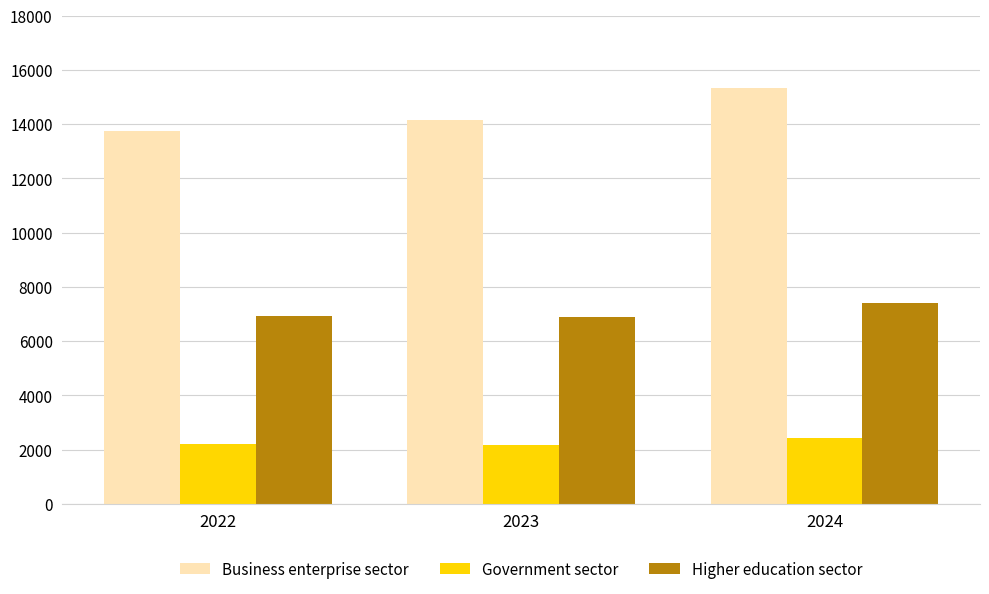

What is the value of the Government sector bar at the 2nd from the left?

2180.6